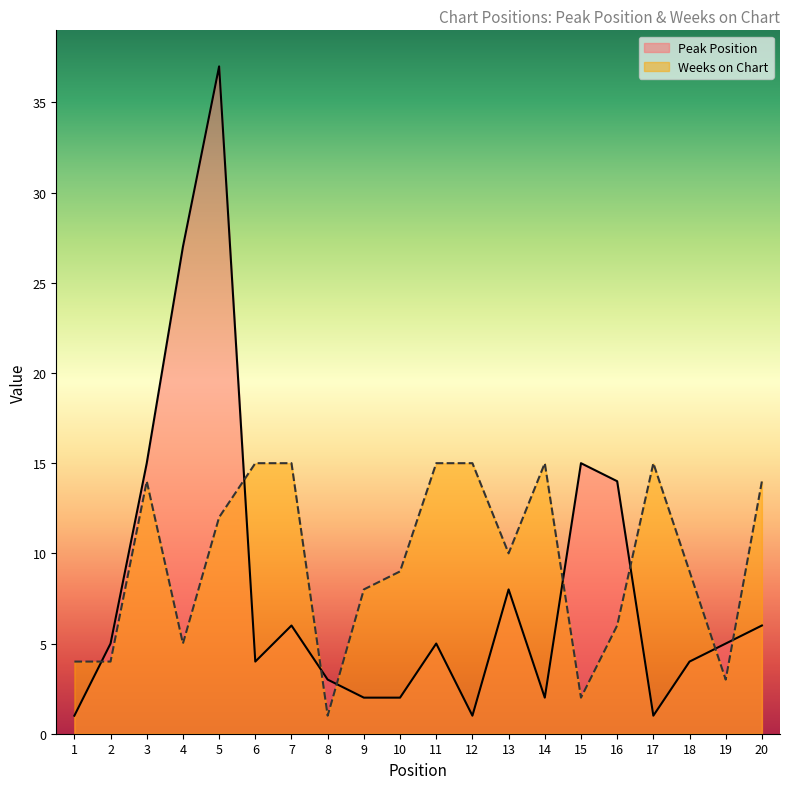

What value does the Peak Position series have at 17?

1